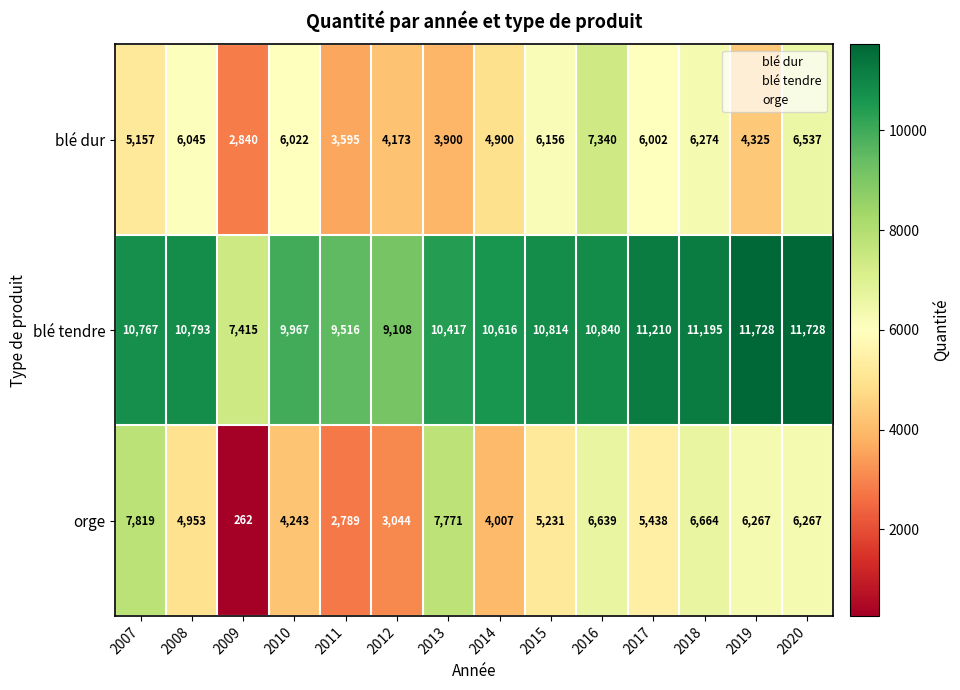

What is the minimum value shown in the chart?

262